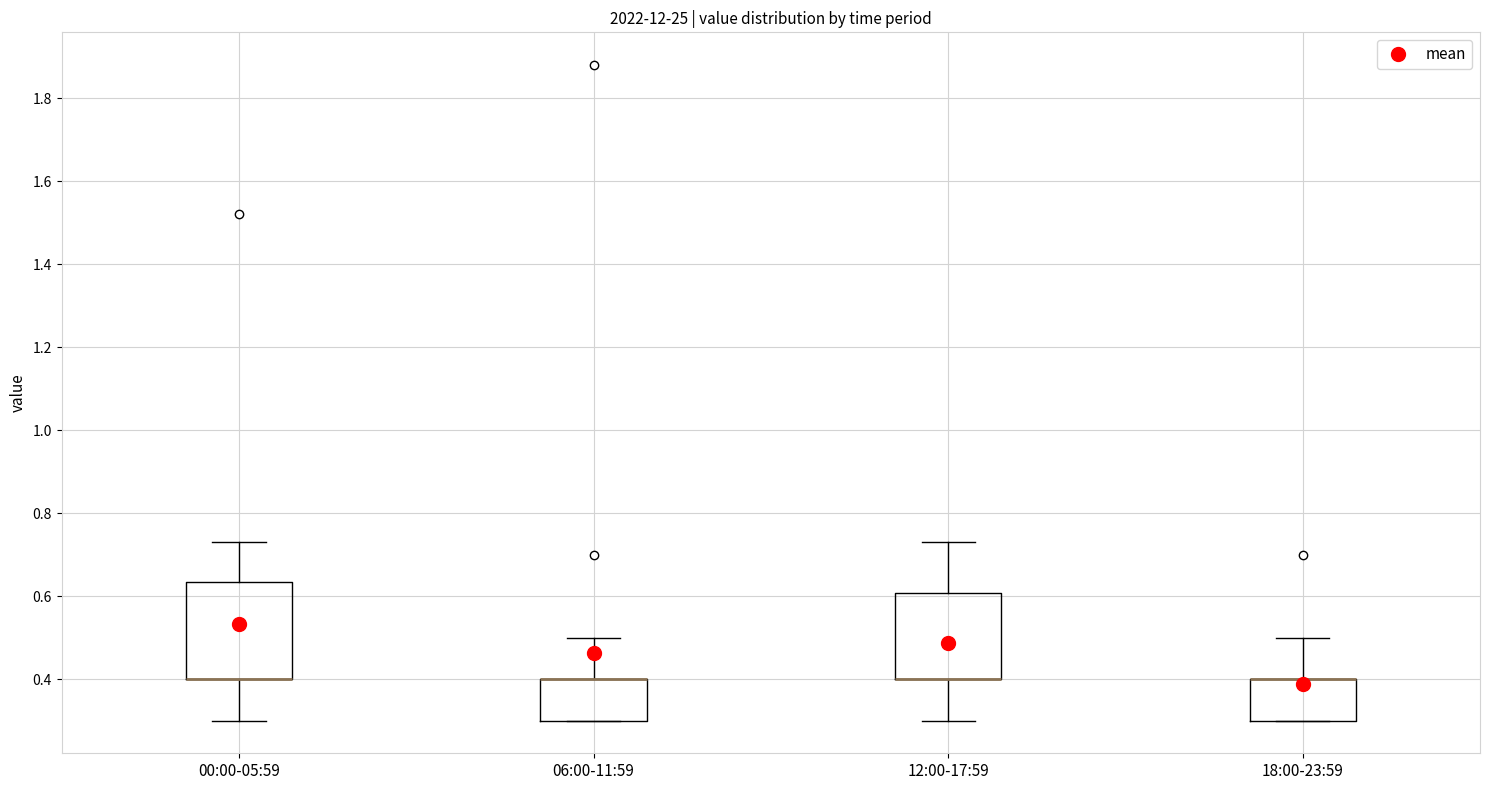

Reading left to right, read every box against the y-axis: the position of its median line, the range the box covers, and the ends of its whiskers. The values are not printed on the chart, so give them approximately, as read against the axis.

00:00-05:59: median 0.40 (drawn on the box's lower edge), box 0.40 to 0.64, whiskers 0.30 to 0.74
06:00-11:59: median 0.40 (drawn on the box's upper edge), box 0.30 to 0.40, whiskers 0.30 to 0.50
12:00-17:59: median 0.40 (drawn on the box's lower edge), box 0.40 to 0.60, whiskers 0.30 to 0.74
18:00-23:59: median 0.40 (drawn on the box's upper edge), box 0.30 to 0.40, whiskers 0.30 to 0.50